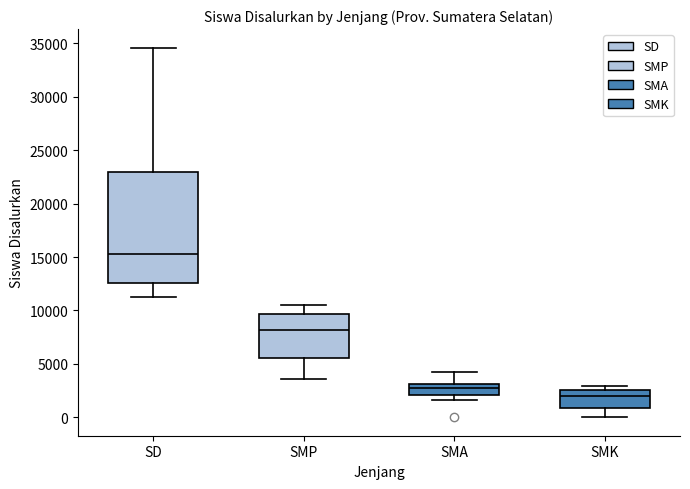

Where does the upper whisker of the box for SMA end on the y-axis? The values are not printed on the chart, so give them approximately, as read against the axis.

4000